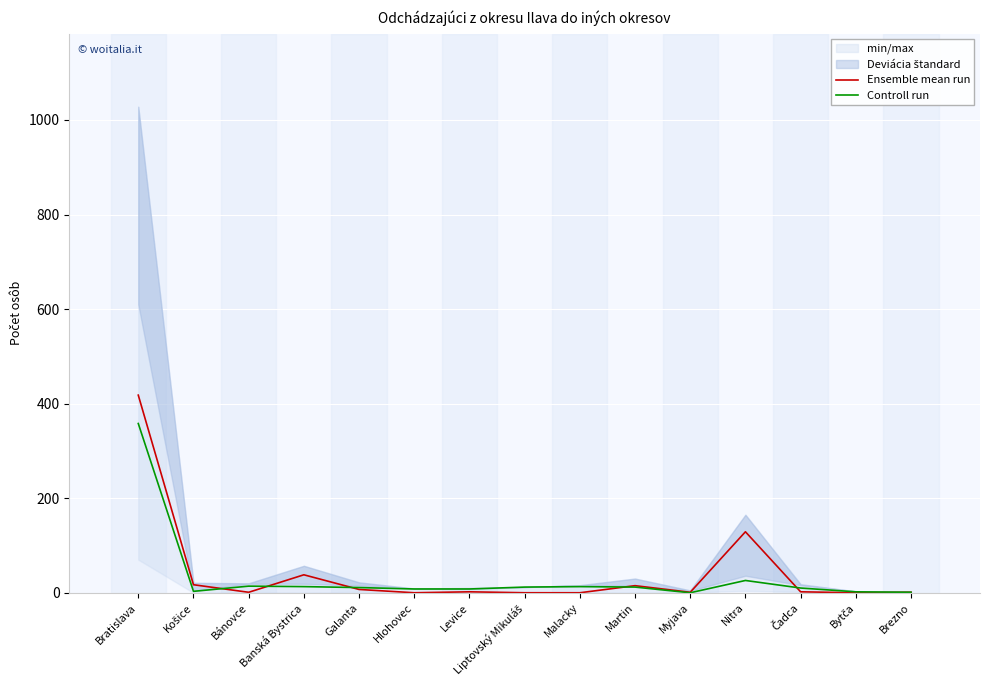

Rank the series at Košice from lowest to highest value.

Controll run, Ensemble mean run